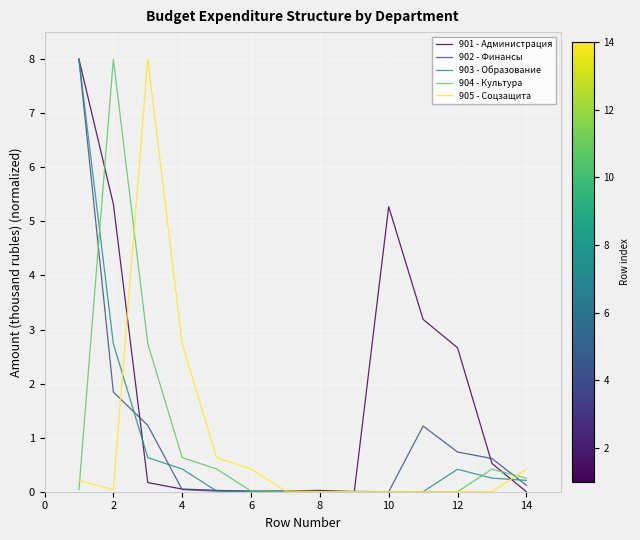

What is the maximum value for 902 - Финансы?

8.0